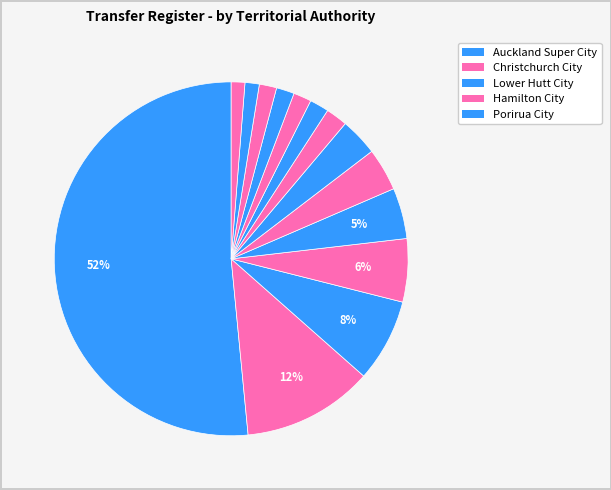

Count the number of slices in the pie.

14